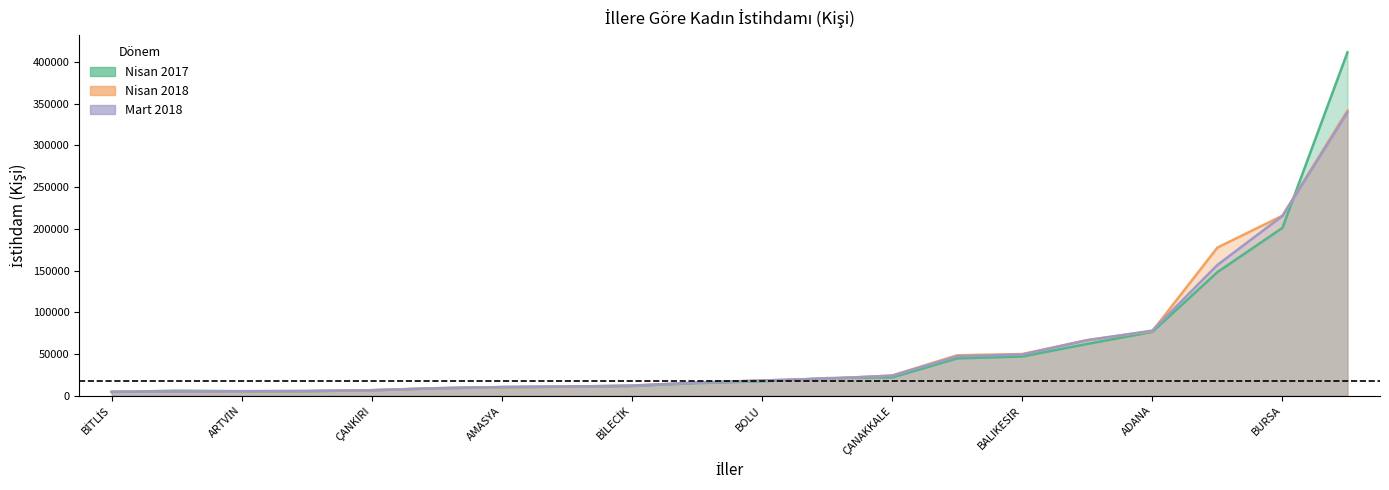

Is the value of Nisan 2018 at DENİZLİ greater than the value of Nisan 2017 at BURSA?

No